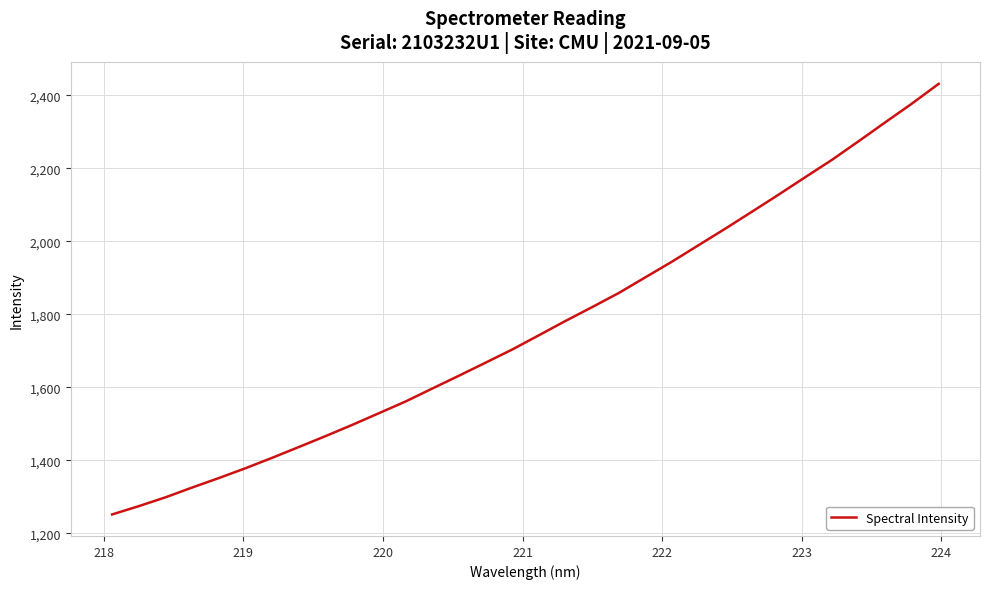

What is the difference between the maximum and minimum values?

1180.4